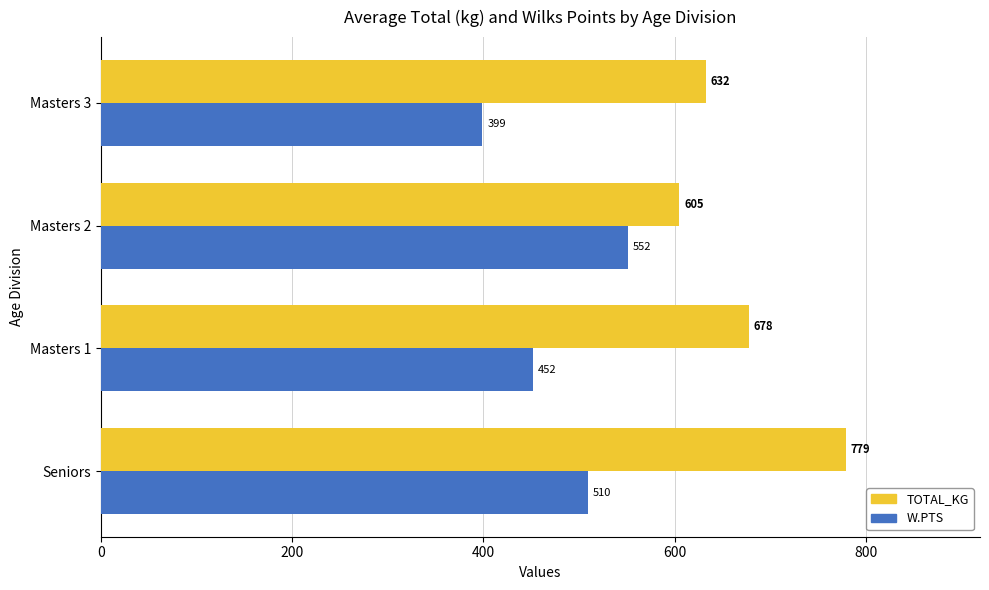

At which label is TOTAL_KG closest to 692?

Masters 1